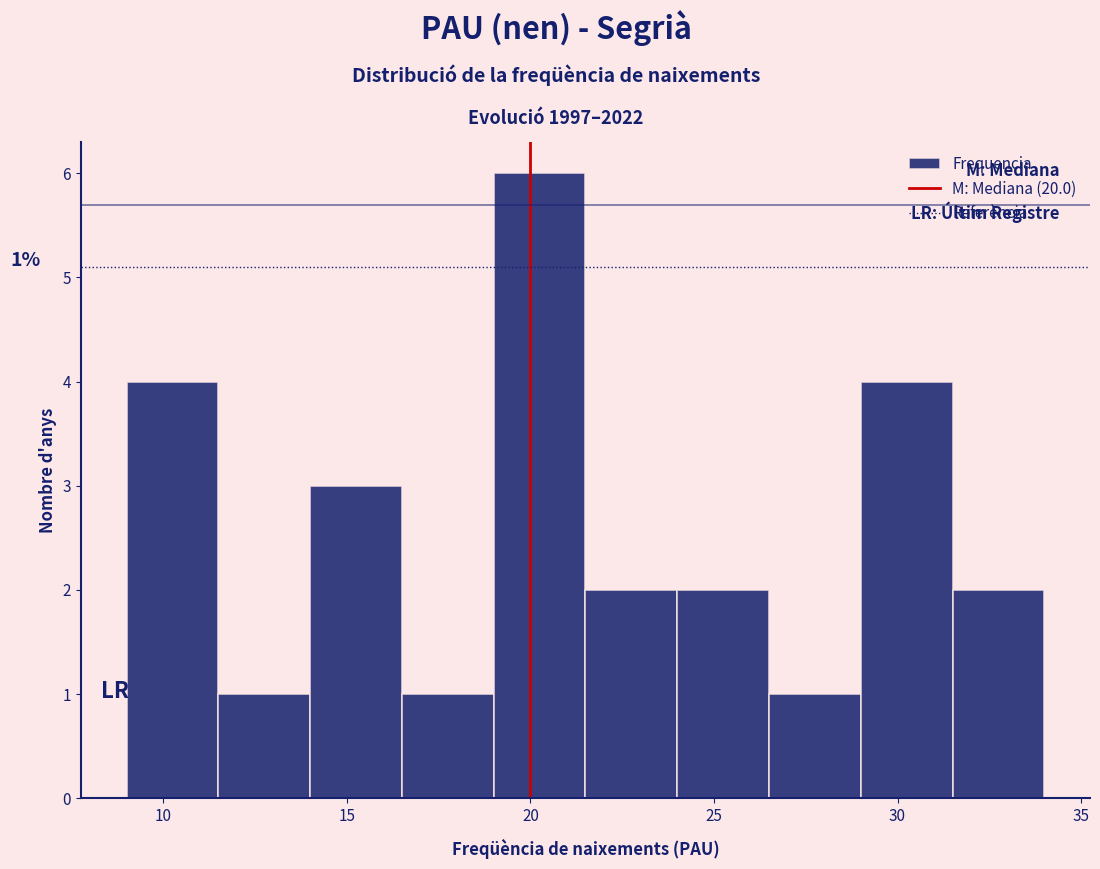

Over which range of the x-axis is the bar tallest?

19.0 to 21.5